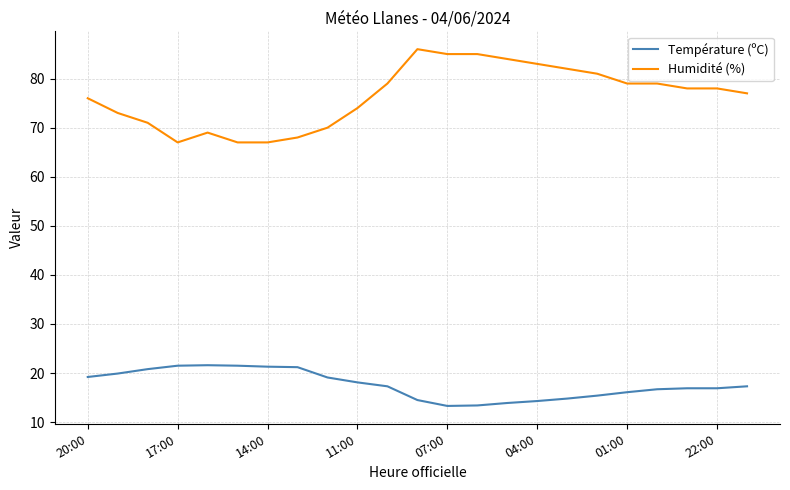

What is the lowest value of the Humidité (%) series?

67.0